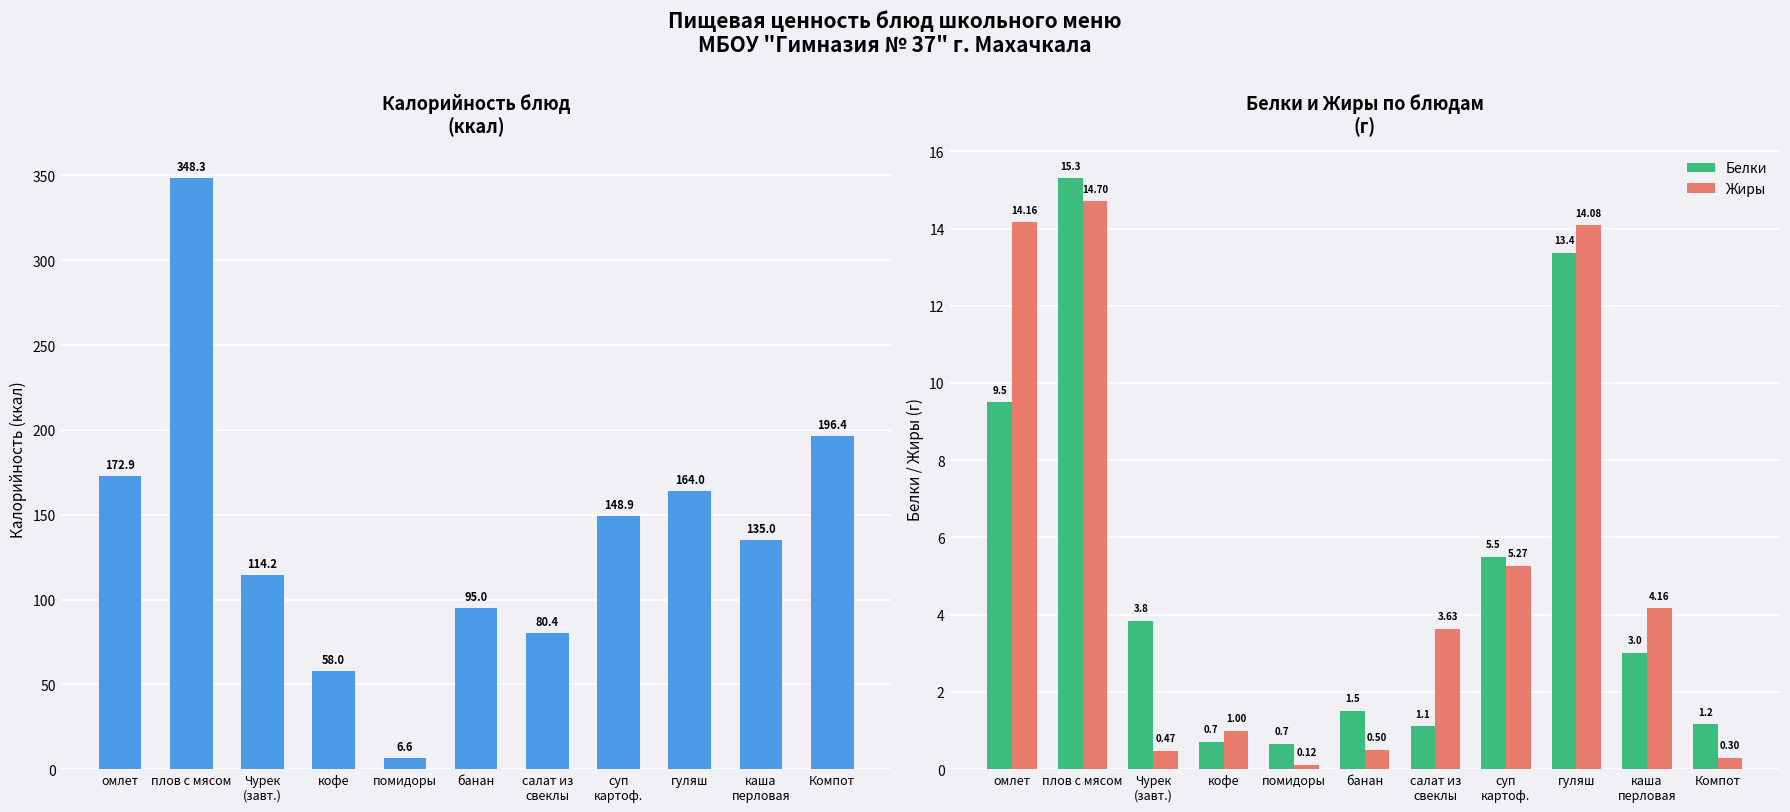

What is the sum of the Белки values at помидоры and Компот?

1.8